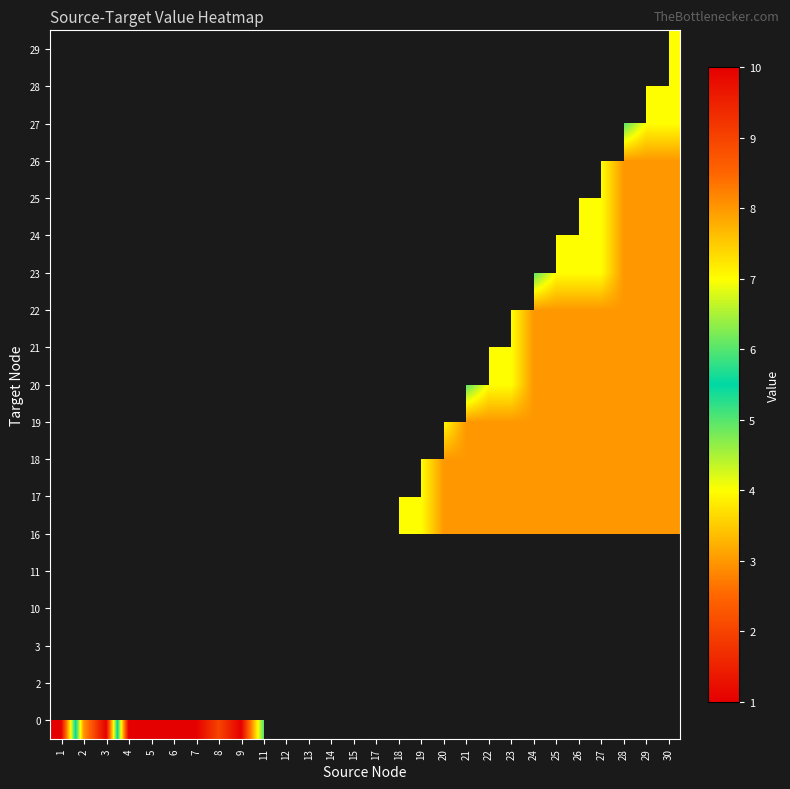

What is the greatest value displayed?

10.0